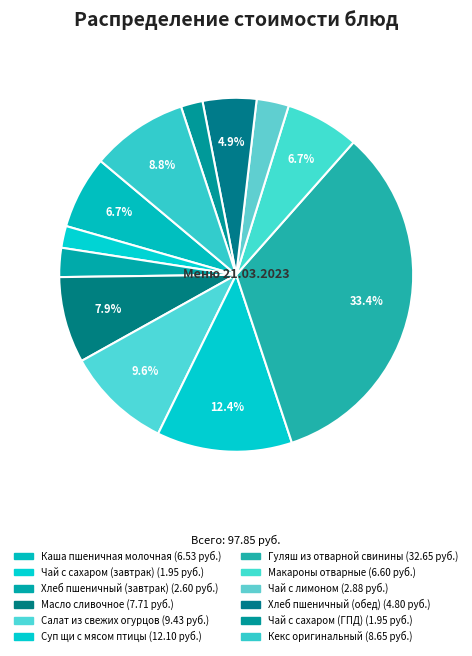

Rank the categories by value from highest to lowest.

Гуляш из отварной свинины, Суп щи с мясом птицы, Салат из свежих огурцов, Кекс оригинальный, Масло сливочное, Макароны отварные, Каша пшеничная молочная, Хлеб пшеничный (обед), Чай с лимоном, Хлеб пшеничный (завтрак), Чай с сахаром (завтрак), Чай с сахаром (ГПД)